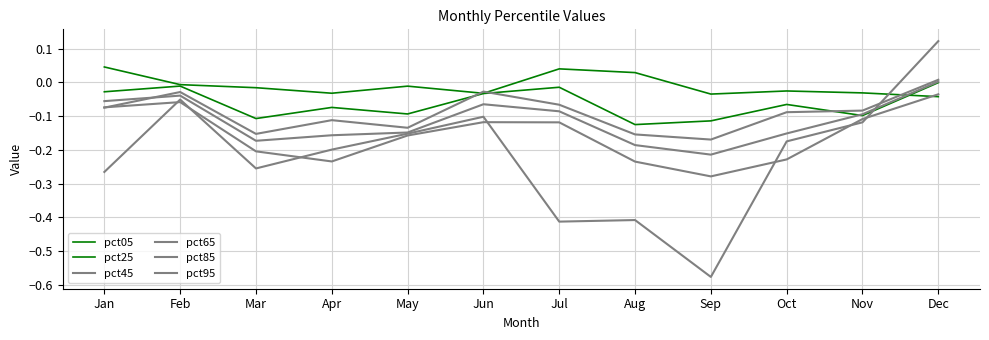

What is the difference between the maximum and minimum values in the pct25 series?

0.1